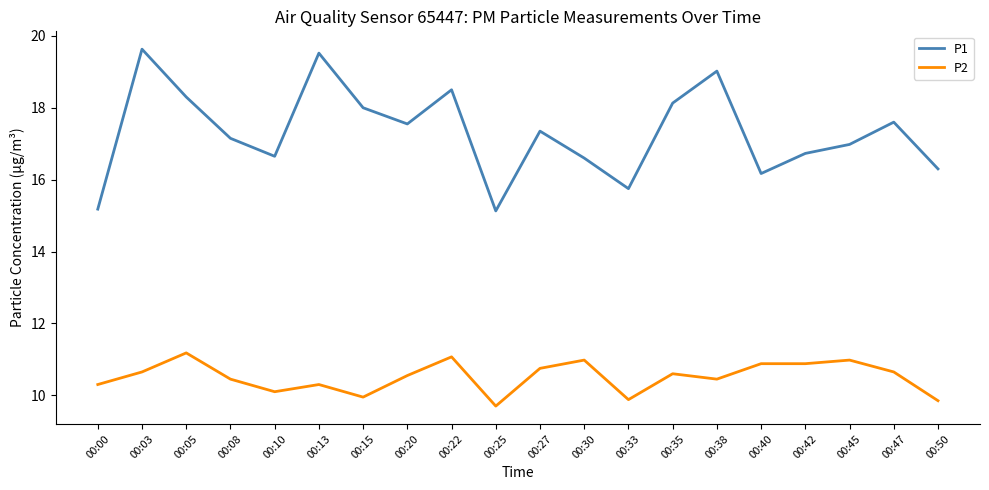

Rank the series at 00:10 from highest to lowest value.

P1, P2